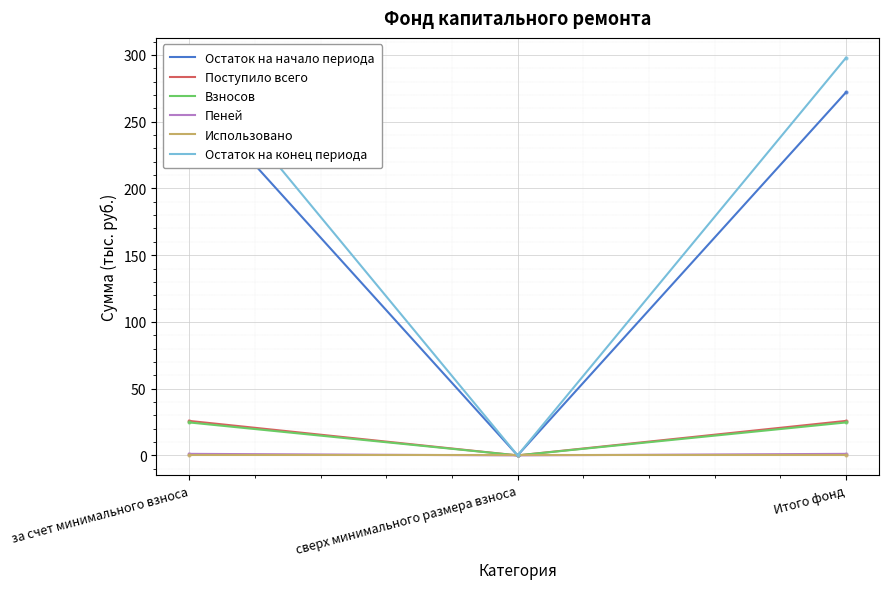

At which category is the sum across all series the highest?

за счет минимального взноса